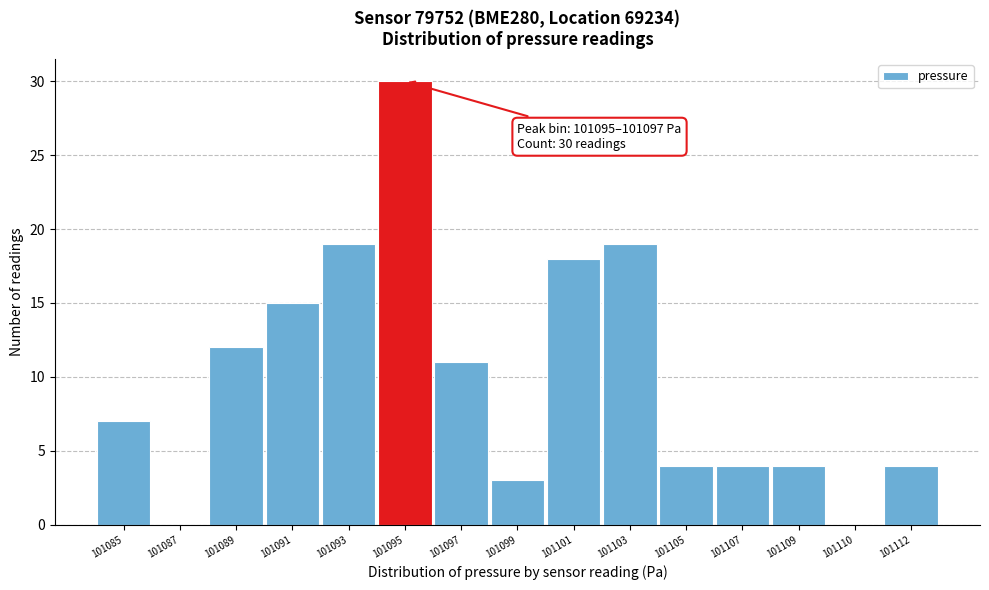

Reading left to right, extract all data points from this chart.

101085=7	101087=0	101089=12	101091=15	101093=19	101095=30	101097=11	101099=3	101101=18	101103=19	101105=4	101107=4	101109=4	101110=0	101112=4